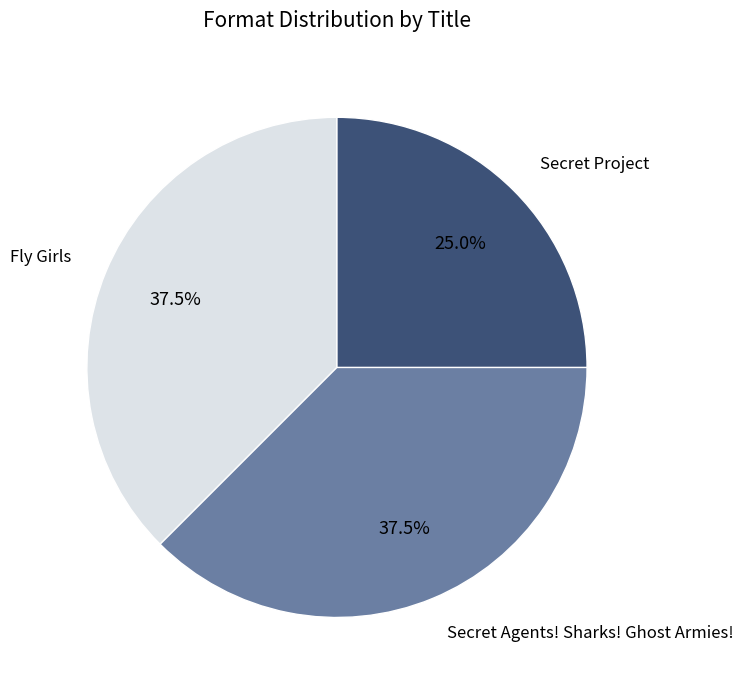

How many segments does this pie chart have?

3